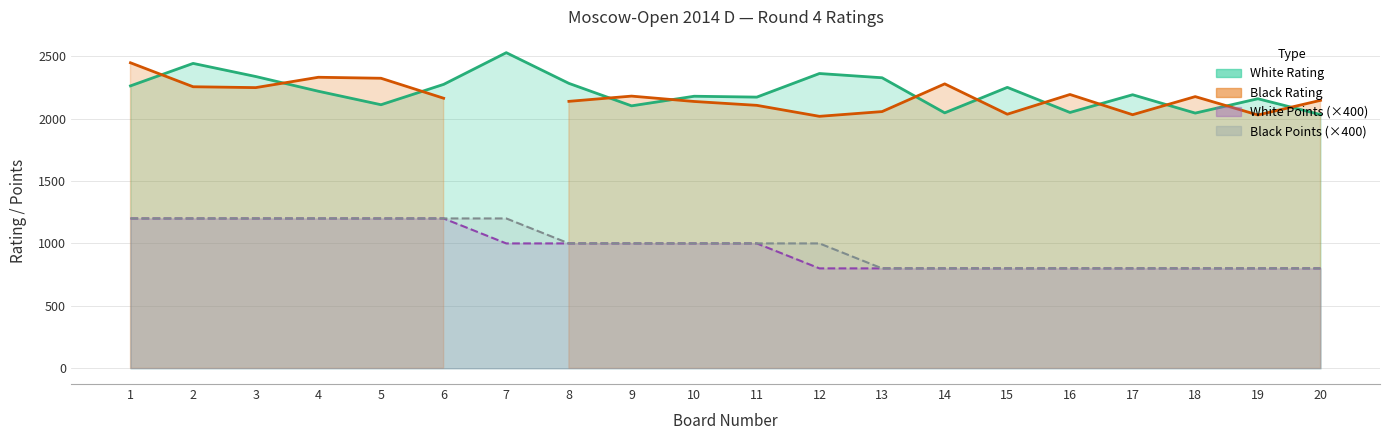

True or false: Black Points has a value of 2146 at 3.

False